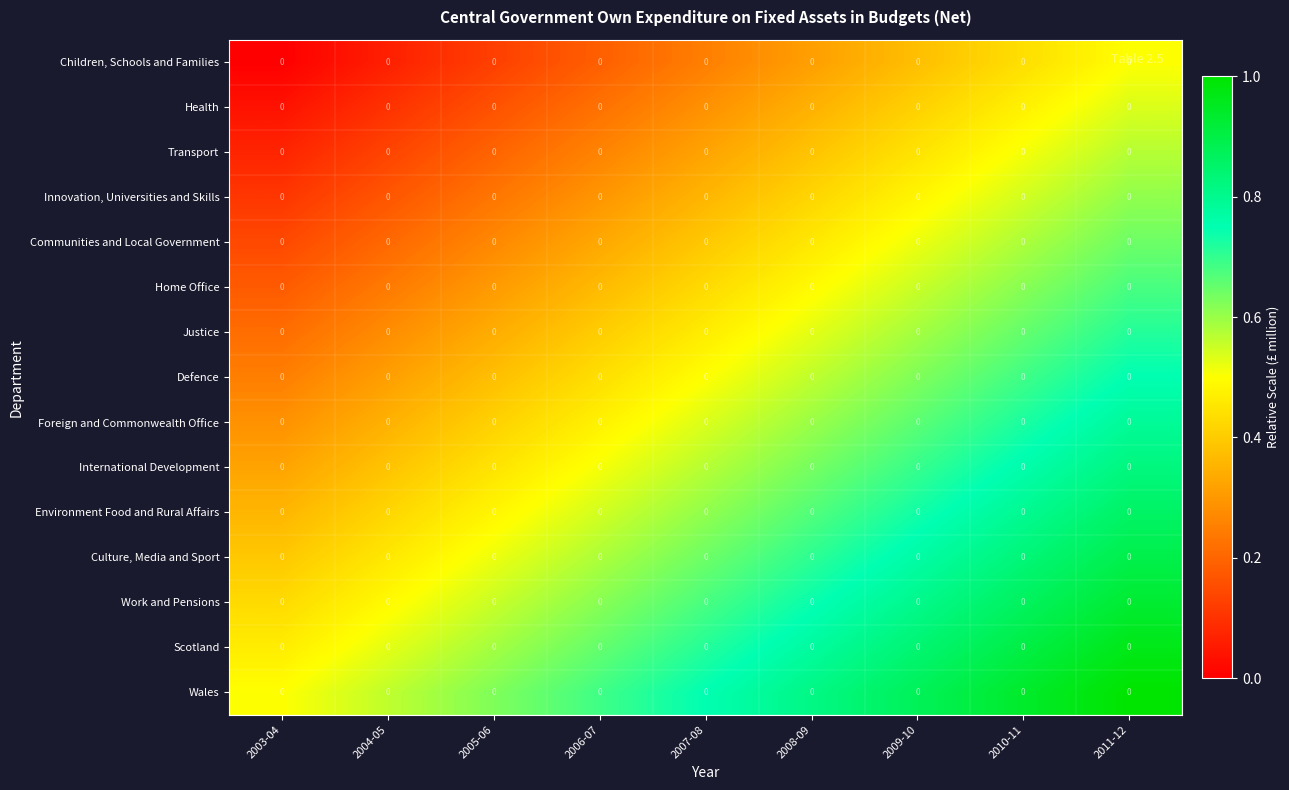

Reading left to right, list all the values displayed in this chart.

Children, Schools and Families: 2003-04=0.0	2004-05=0.0	2005-06=0.0	2006-07=0.0	2007-08=0.0	2008-09=0.0	2009-10=0.0	2010-11=0.0	2011-12=0.0
Health: 2003-04=0.0	2004-05=0.0	2005-06=0.0	2006-07=0.0	2007-08=0.0	2008-09=0.0	2009-10=0.0	2010-11=0.0	2011-12=0.0
Transport: 2003-04=0.0	2004-05=0.0	2005-06=0.0	2006-07=0.0	2007-08=0.0	2008-09=0.0	2009-10=0.0	2010-11=0.0	2011-12=0.0
Innovation, Universities and Skills: 2003-04=0.0	2004-05=0.0	2005-06=0.0	2006-07=0.0	2007-08=0.0	2008-09=0.0	2009-10=0.0	2010-11=0.0	2011-12=0.0
Communities and Local Government: 2003-04=0.0	2004-05=0.0	2005-06=0.0	2006-07=0.0	2007-08=0.0	2008-09=0.0	2009-10=0.0	2010-11=0.0	2011-12=0.0
Home Office: 2003-04=0.0	2004-05=0.0	2005-06=0.0	2006-07=0.0	2007-08=0.0	2008-09=0.0	2009-10=0.0	2010-11=0.0	2011-12=0.0
Justice: 2003-04=0.0	2004-05=0.0	2005-06=0.0	2006-07=0.0	2007-08=0.0	2008-09=0.0	2009-10=0.0	2010-11=0.0	2011-12=0.0
Defence: 2003-04=0.0	2004-05=0.0	2005-06=0.0	2006-07=0.0	2007-08=0.0	2008-09=0.0	2009-10=0.0	2010-11=0.0	2011-12=0.0
Foreign and Commonwealth Office: 2003-04=0.0	2004-05=0.0	2005-06=0.0	2006-07=0.0	2007-08=0.0	2008-09=0.0	2009-10=0.0	2010-11=0.0	2011-12=0.0
International Development: 2003-04=0.0	2004-05=0.0	2005-06=0.0	2006-07=0.0	2007-08=0.0	2008-09=0.0	2009-10=0.0	2010-11=0.0	2011-12=0.0
Environment Food and Rural Affairs: 2003-04=0.0	2004-05=0.0	2005-06=0.0	2006-07=0.0	2007-08=0.0	2008-09=0.0	2009-10=0.0	2010-11=0.0	2011-12=0.0
Culture, Media and Sport: 2003-04=0.0	2004-05=0.0	2005-06=0.0	2006-07=0.0	2007-08=0.0	2008-09=0.0	2009-10=0.0	2010-11=0.0	2011-12=0.0
Work and Pensions: 2003-04=0.0	2004-05=0.0	2005-06=0.0	2006-07=0.0	2007-08=0.0	2008-09=0.0	2009-10=0.0	2010-11=0.0	2011-12=0.0
Scotland: 2003-04=0.0	2004-05=0.0	2005-06=0.0	2006-07=0.0	2007-08=0.0	2008-09=0.0	2009-10=0.0	2010-11=0.0	2011-12=0.0
Wales: 2003-04=0.0	2004-05=0.0	2005-06=0.0	2006-07=0.0	2007-08=0.0	2008-09=0.0	2009-10=0.0	2010-11=0.0	2011-12=0.0